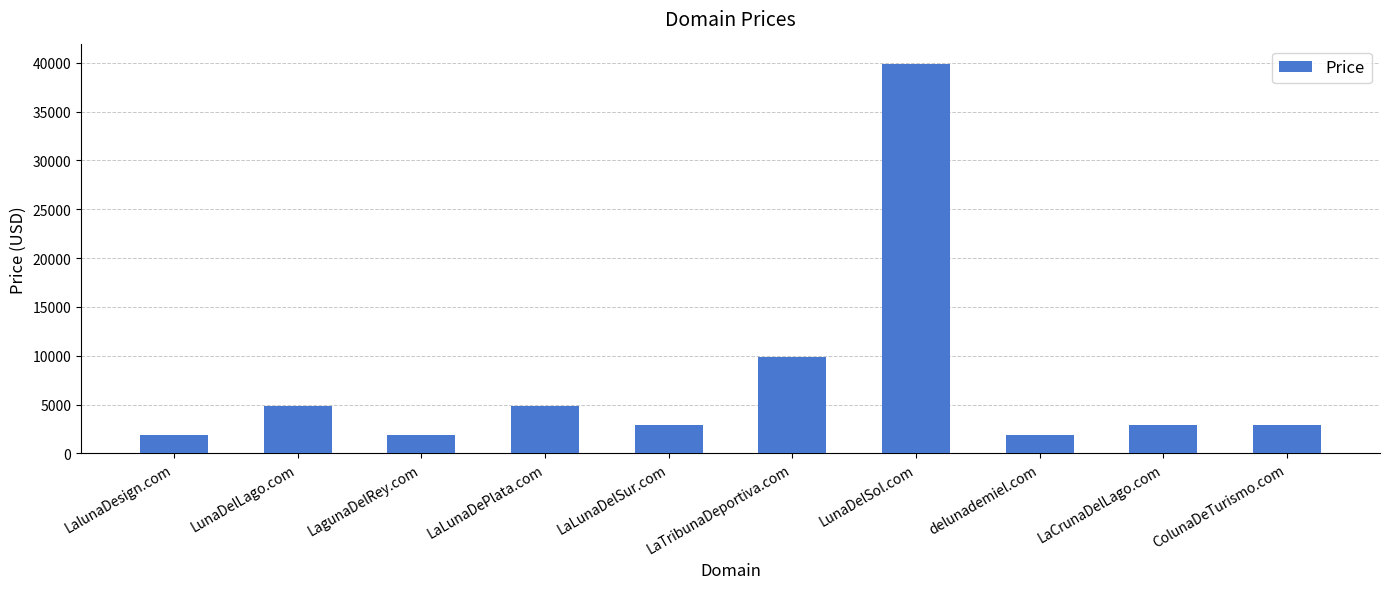

What is the difference between the values at delunademiel.com and LaTribunaDeportiva.com?

8000